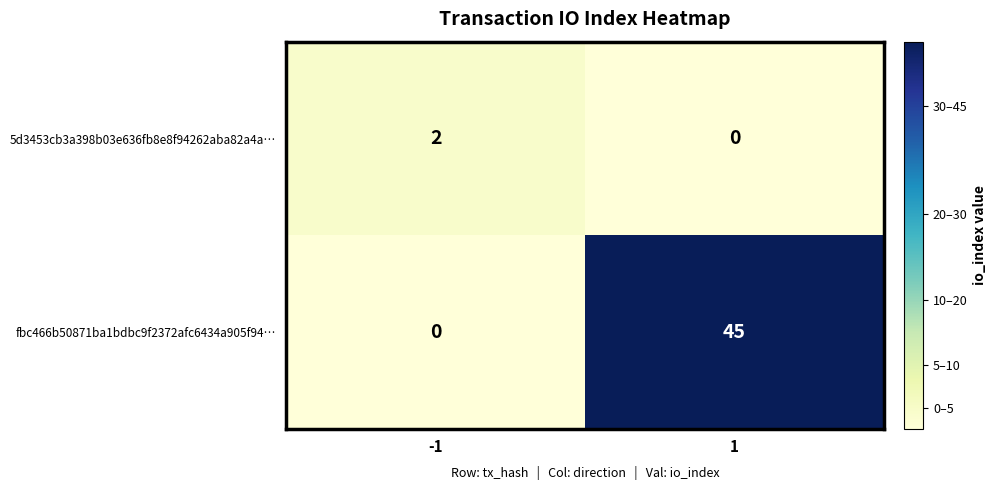

List the labels in order of 5d3453cb3a398b03e636fb8e8f94262aba82a4a… value, smallest first.

1, -1